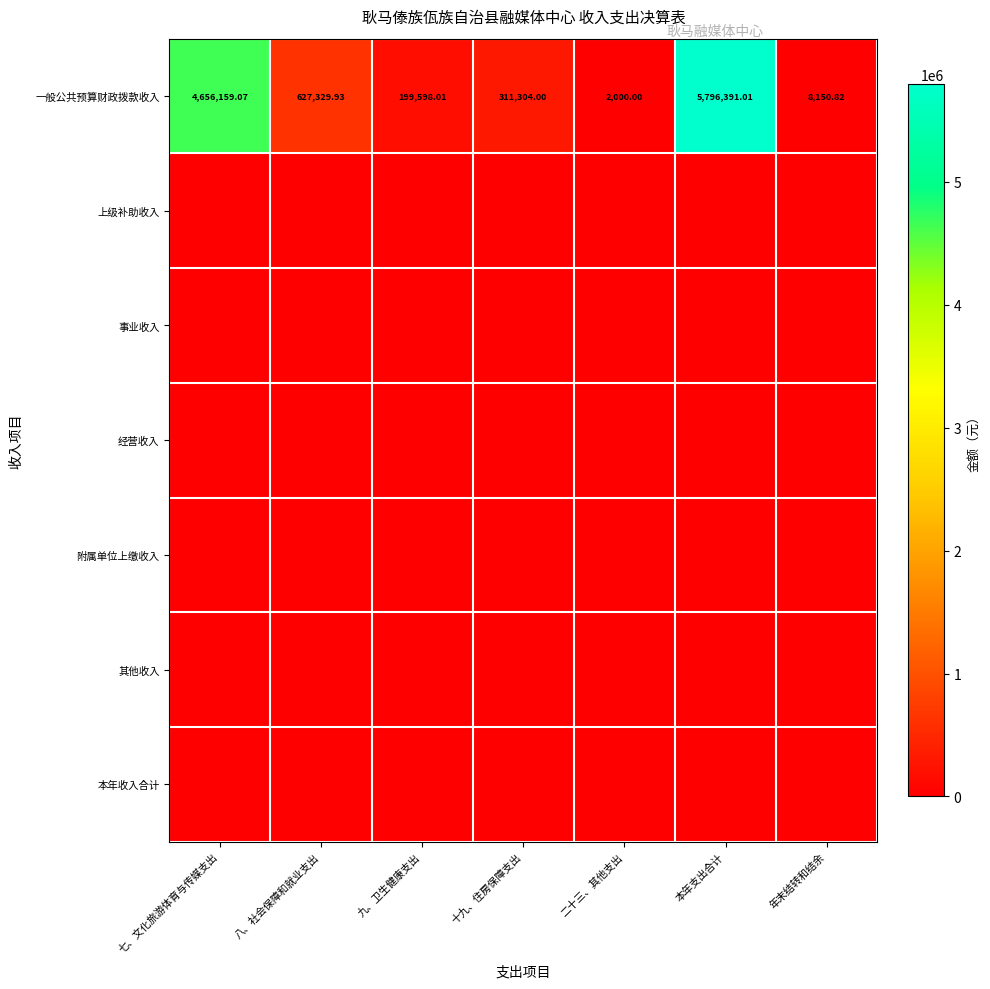

Where is 一般公共预算财政拨款收入 nearest to the value 2899195?

七、文化旅游体育与传媒支出